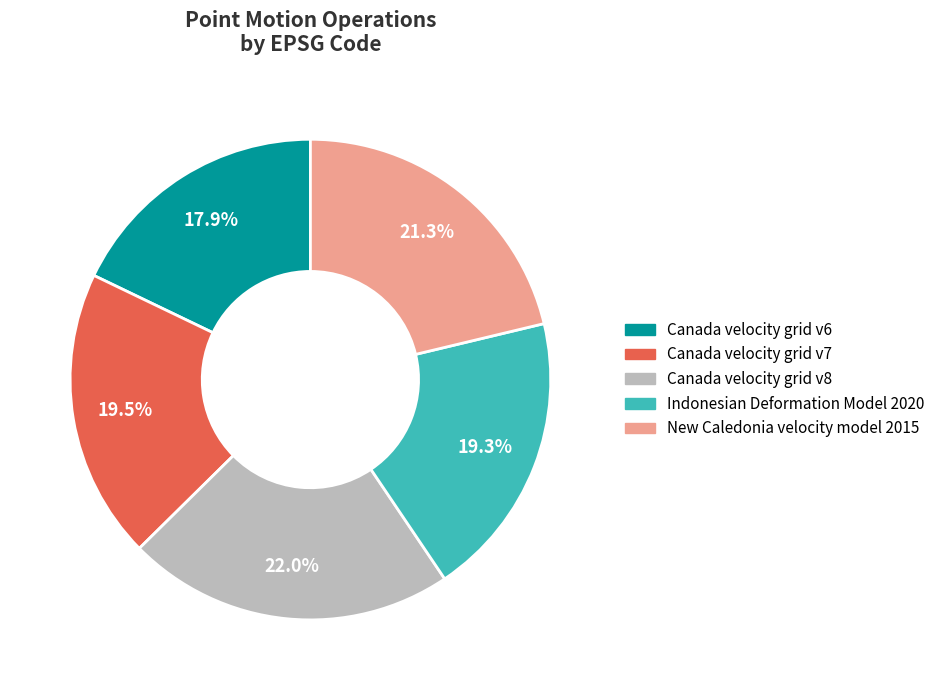

Which category has the smallest portion of the pie?

Canada velocity grid v6